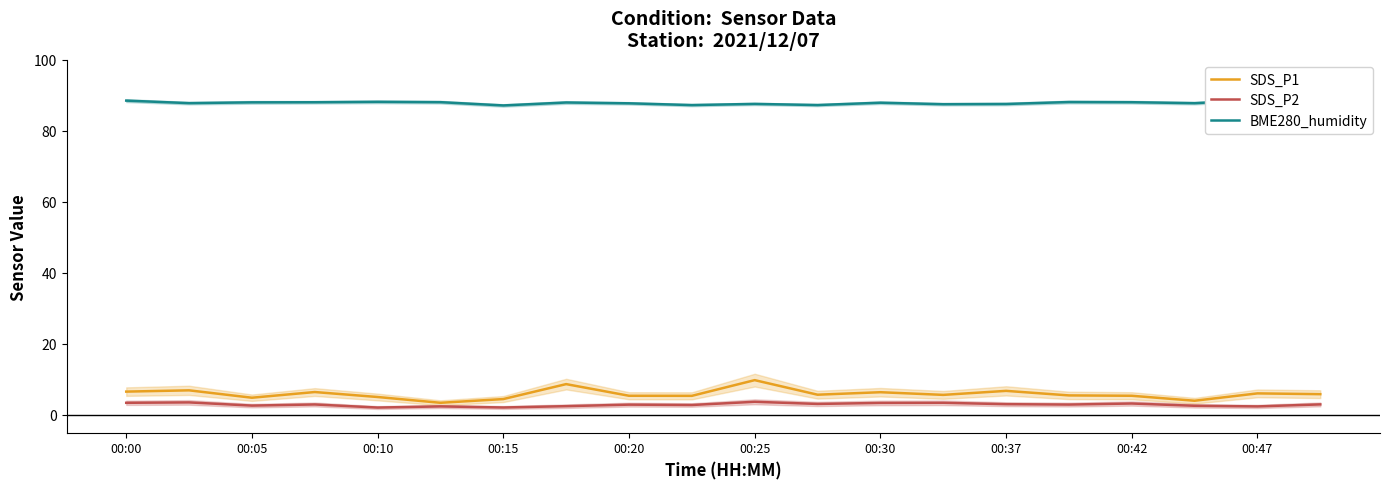

Which series has the largest total across all categories?

BME280_humidity